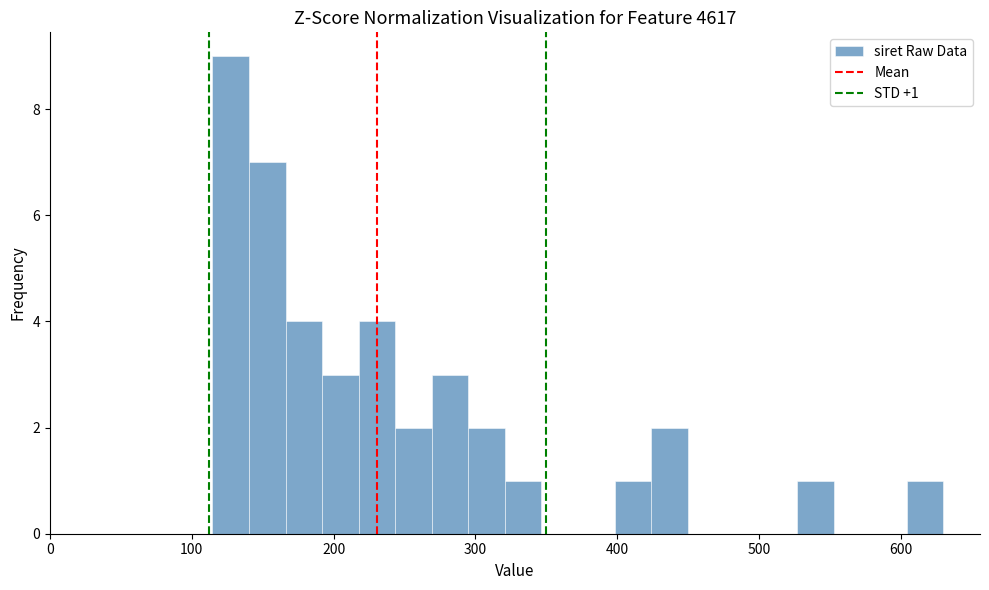

Around what value on the x-axis is the tallest bar? Give the approximate position of its centre, as read against the axis.

130